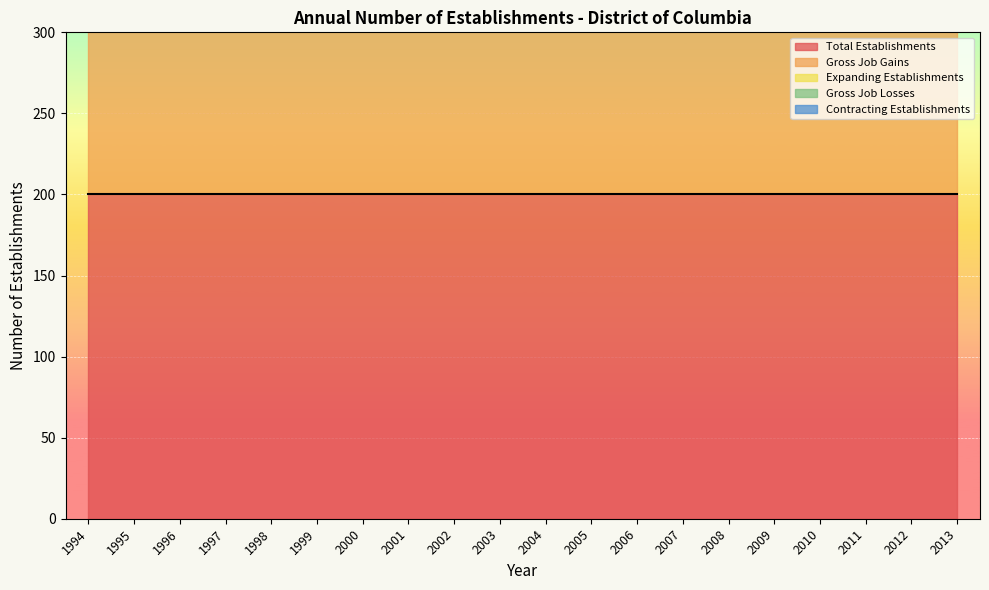

True or false: Gross Job Gains has a value of 200 at 1995.

True